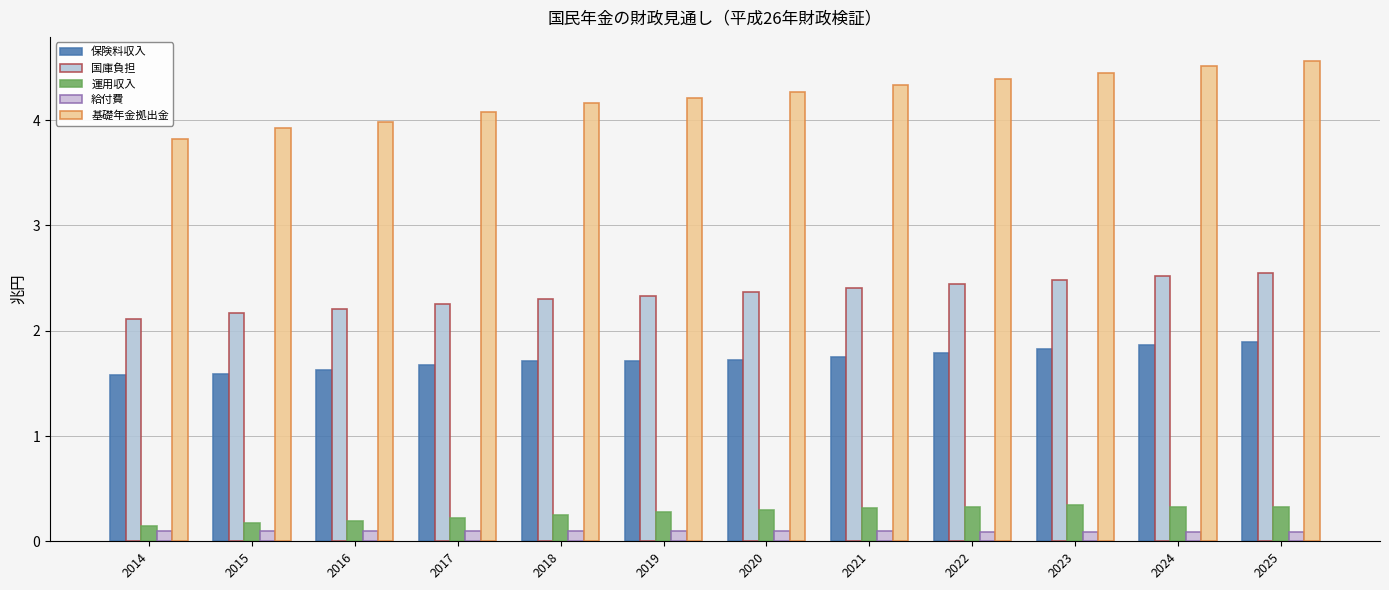

Count the number of categories in the chart.

12